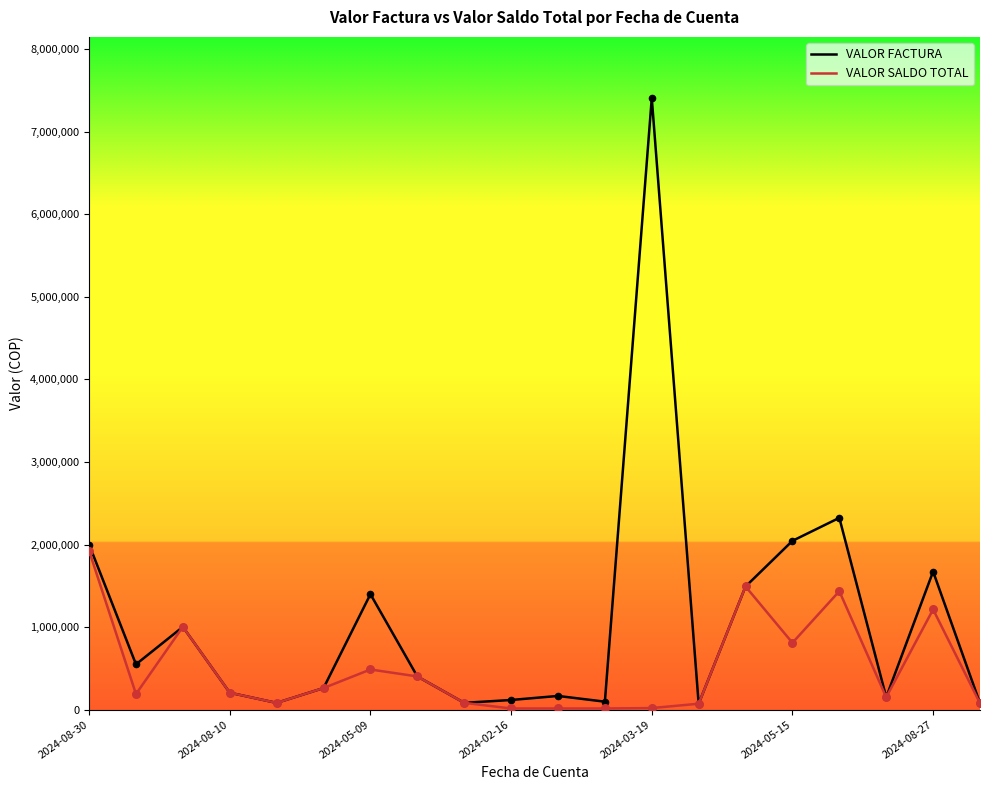

Which series has the largest range (max minus min)?

VALOR FACTURA